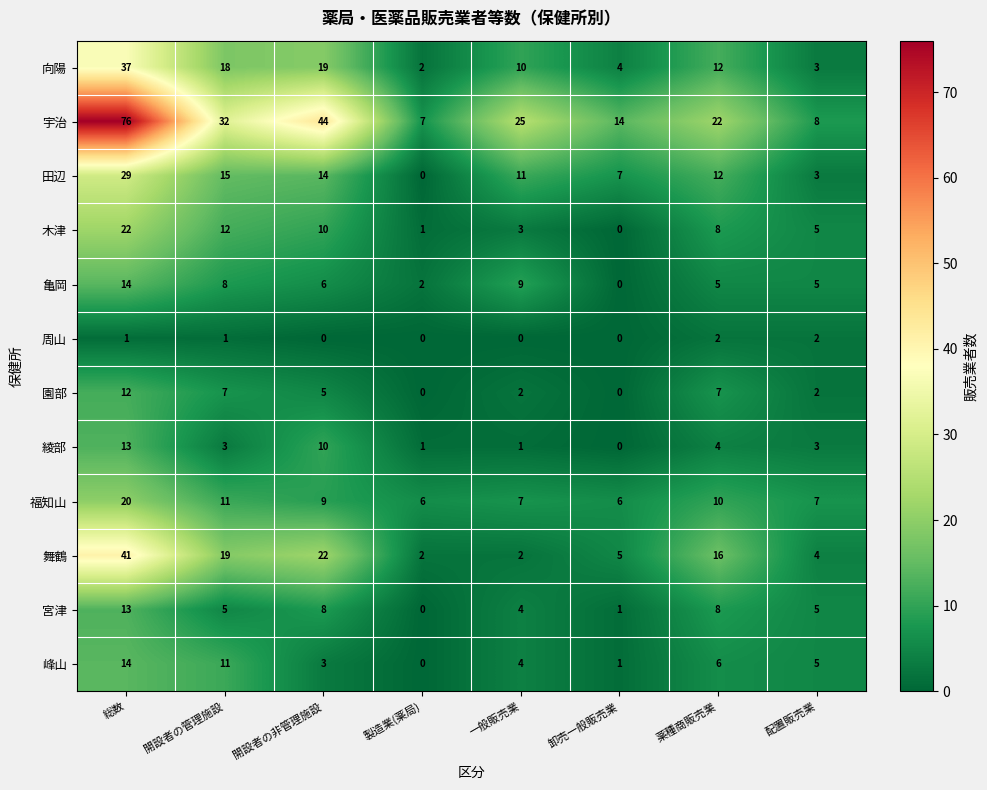

At which category is the sum across all series the highest?

総数